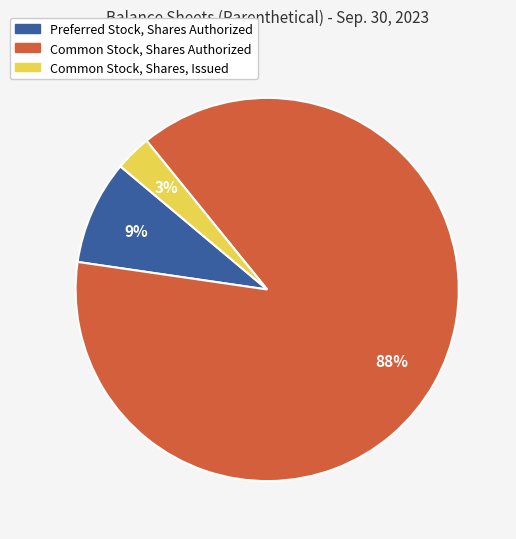

Is it true that Common Stock, Shares Authorized is 79% of the pie?

False